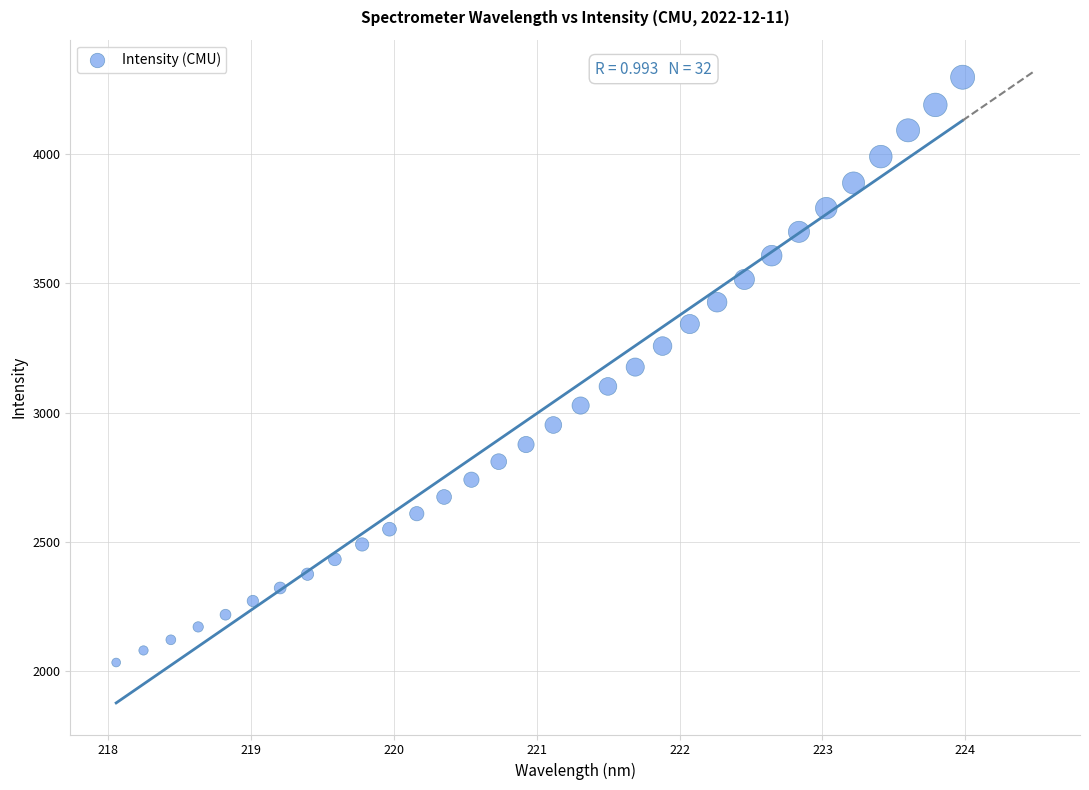

What is the range of X values (max minus min)?

5.9